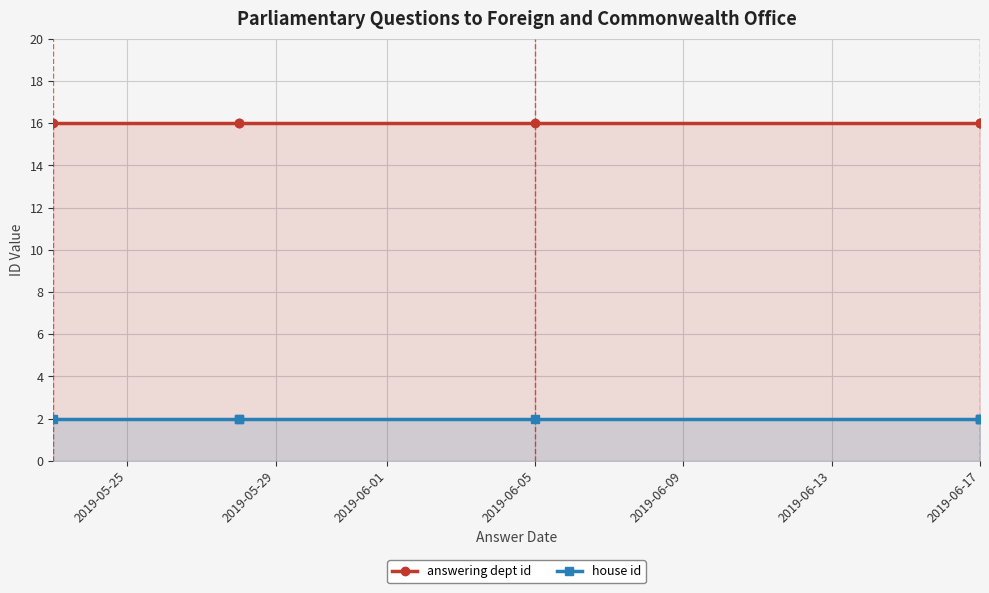

What is the maximum value for answering dept id?

16